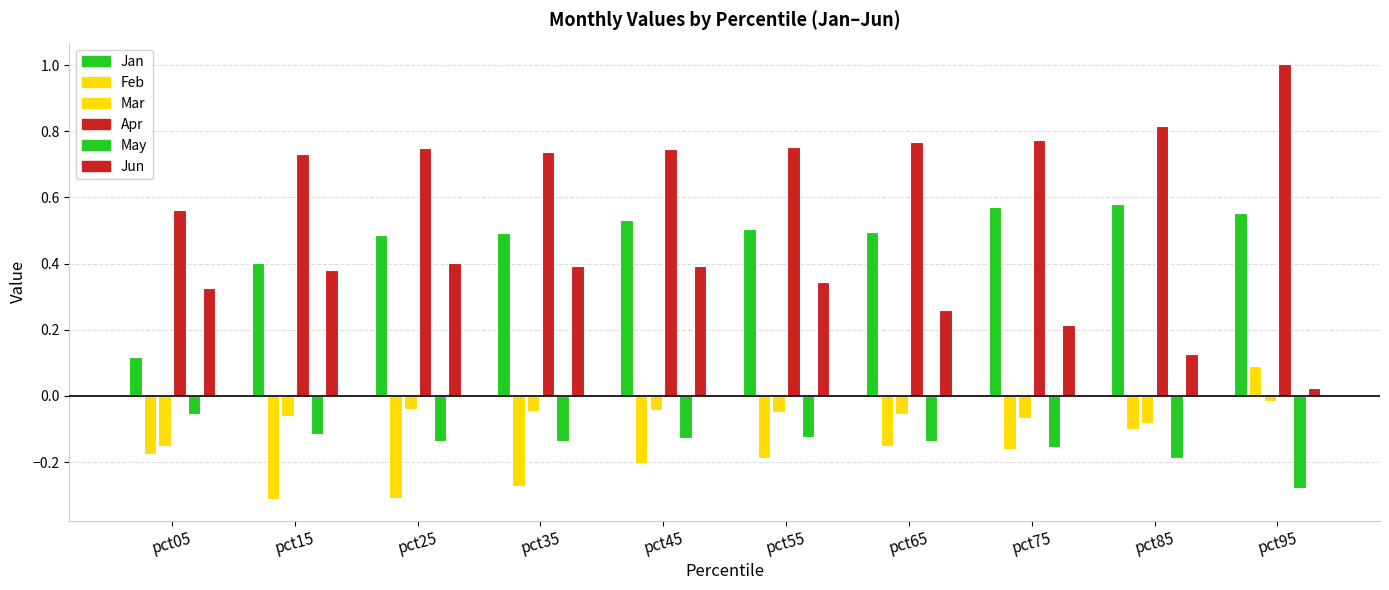

Which has a higher value, pct25 or pct95?

pct95